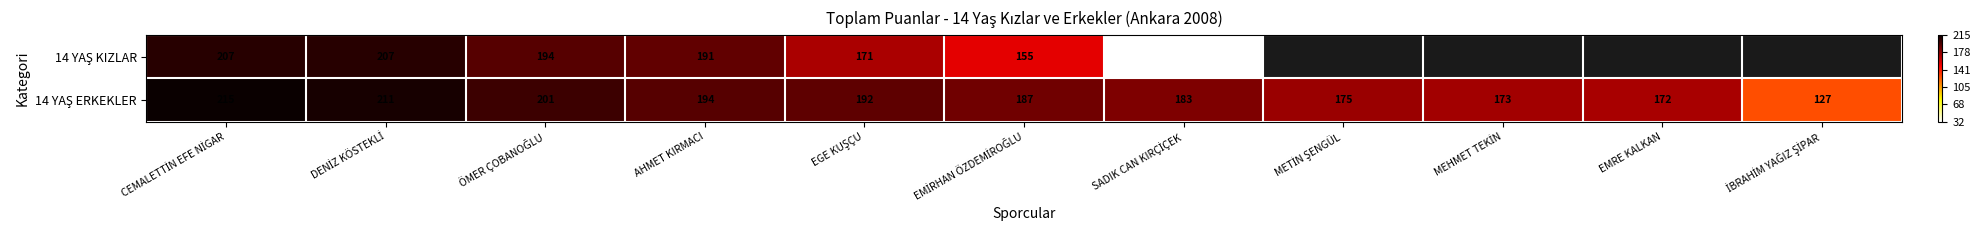

How many series are shown in this chart?

2